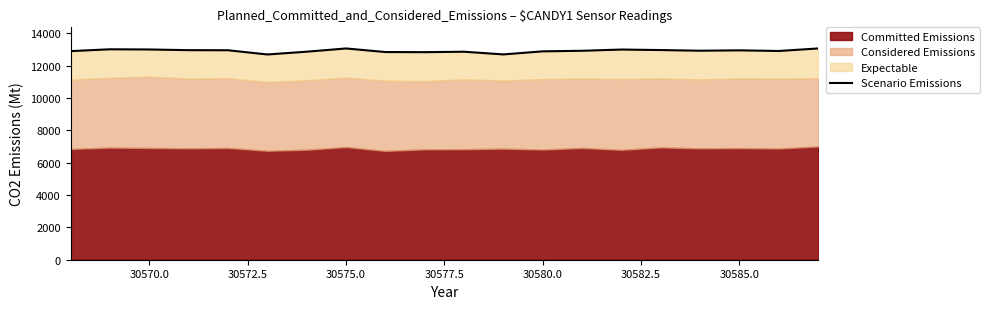

What is the difference between the second highest and second lowest values?

368